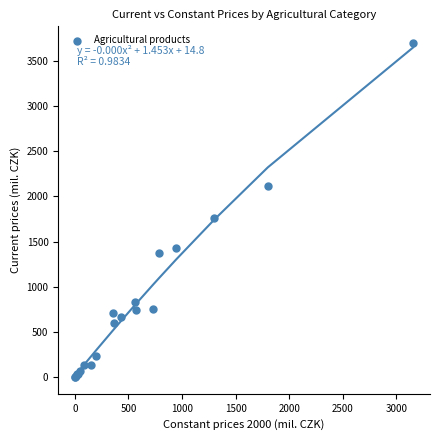

What Y value in the scatter plot is closest to 1848?

1763.1